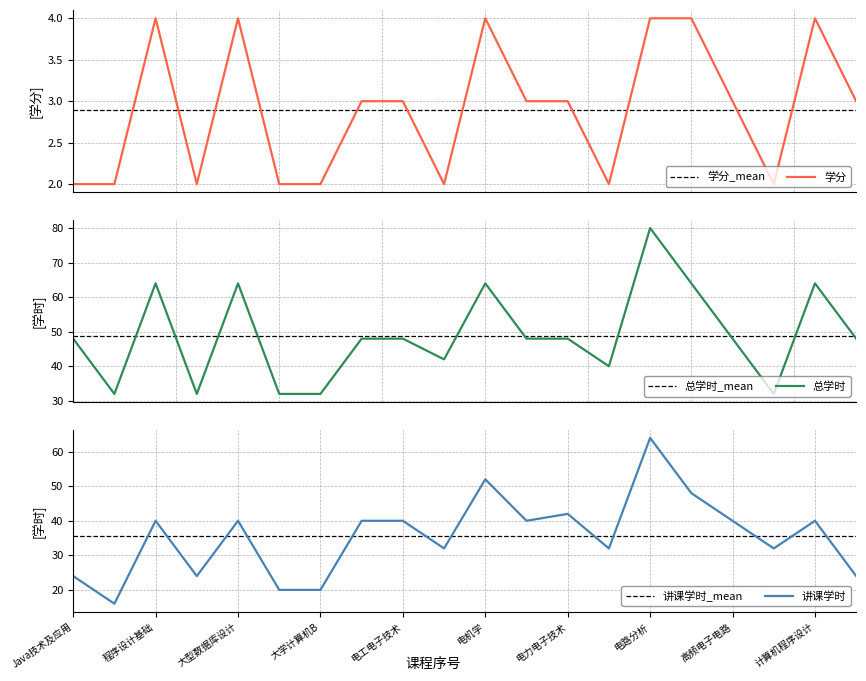

What are all the series names shown in the legend?

学分, 总学时, 讲课学时